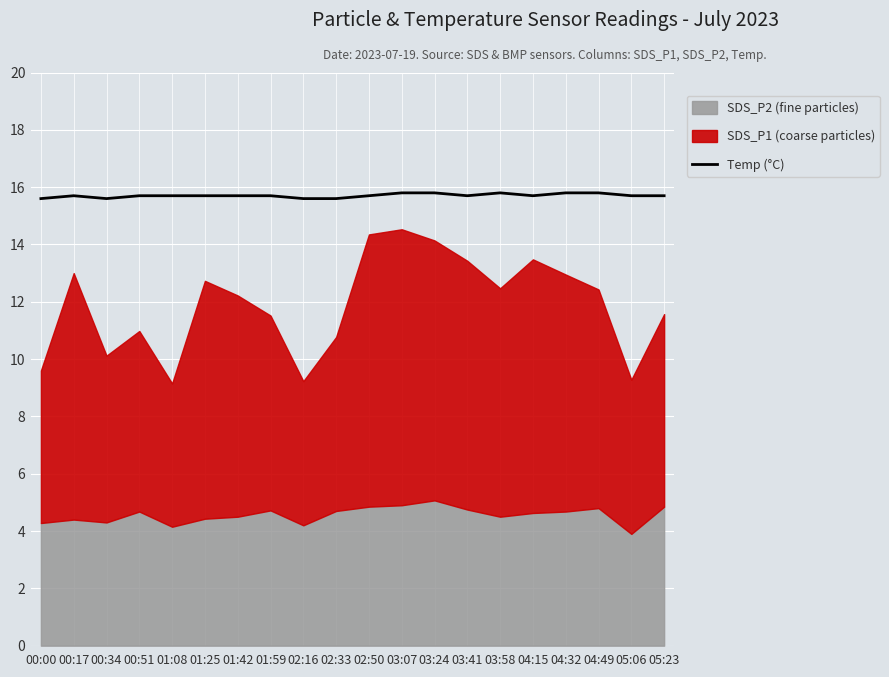

What is the average value?

15.7